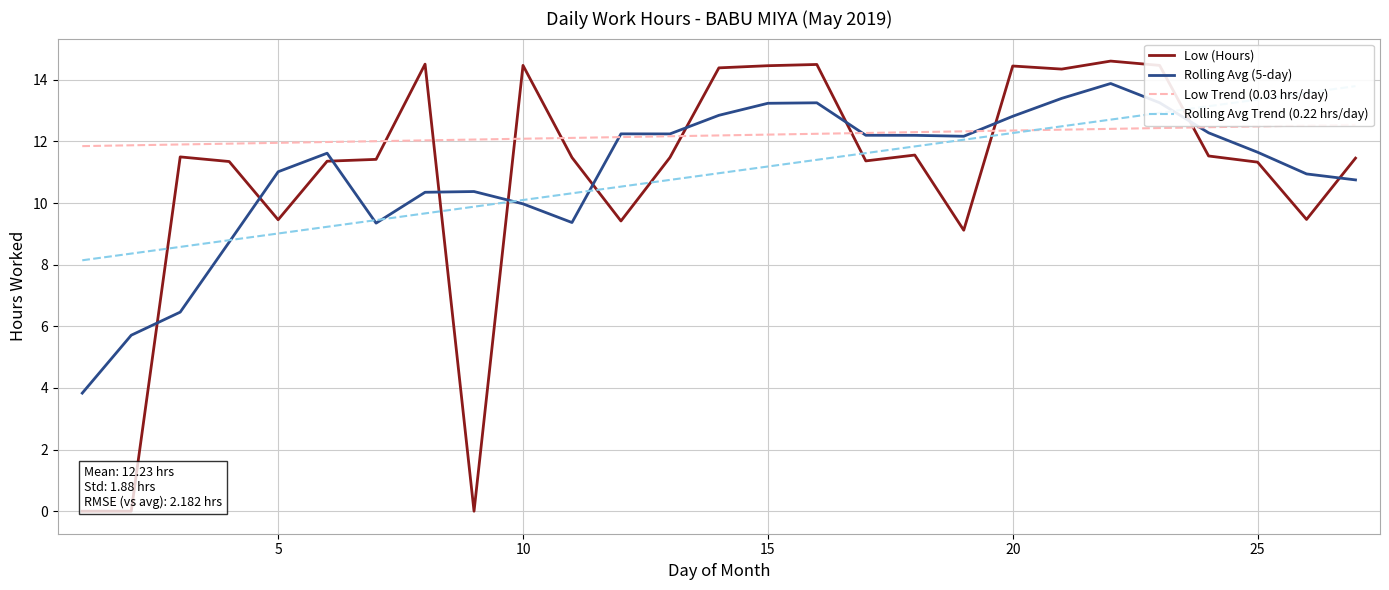

What is the maximum value for Rolling Avg (5-day)?

13.9